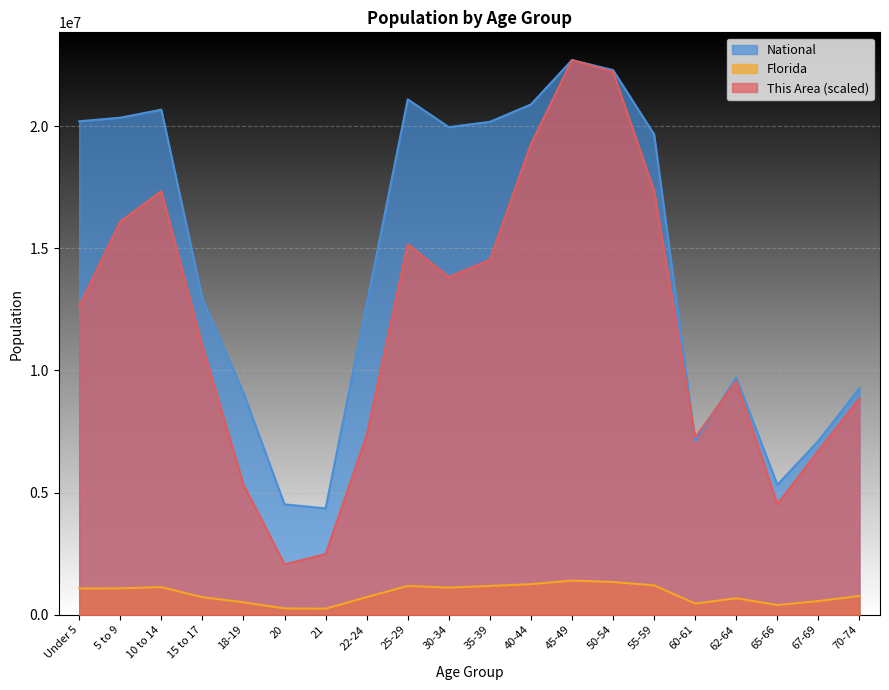

What are all the series names shown in the legend?

National, Florida, This Area (scaled)